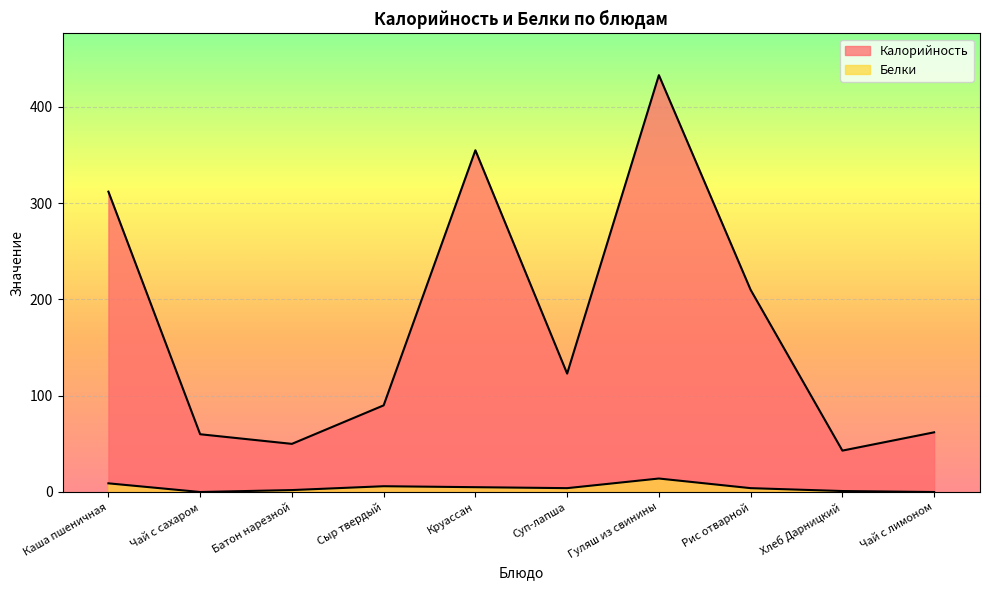

What is the difference between the Калорийность values at Чай с лимоном and Суп-лапша?

61